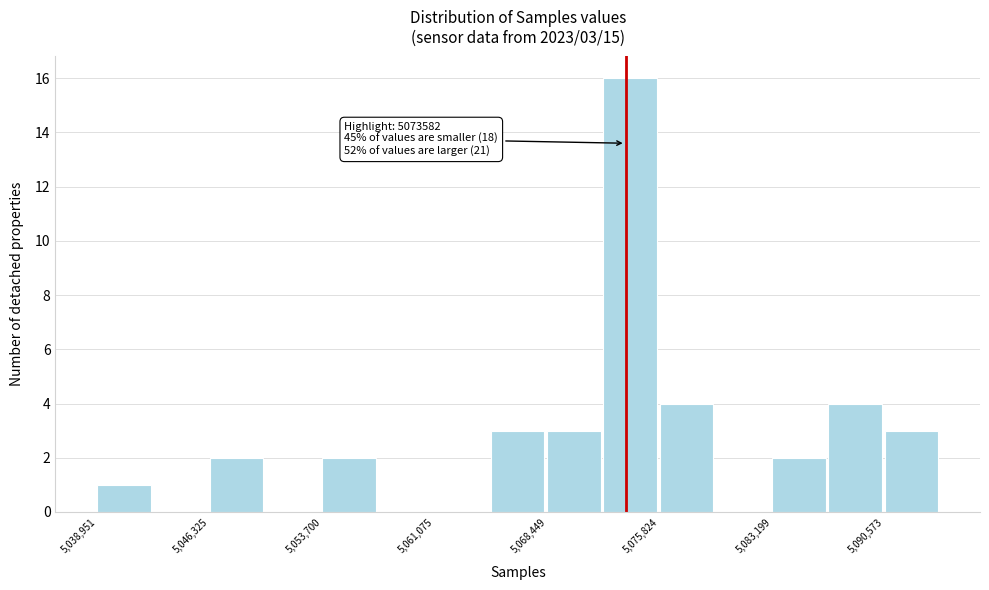

Read against the x-axis, roughly where is the centre of the tallest bar?

5074000